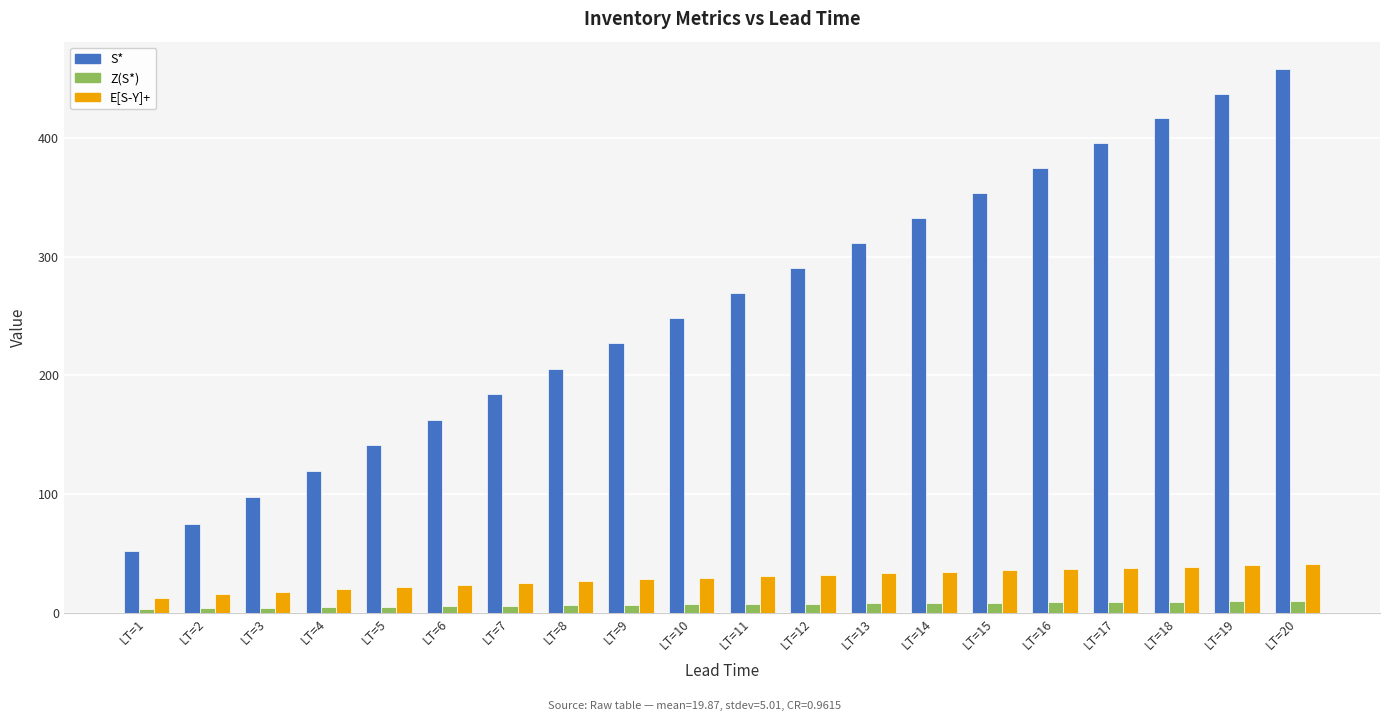

What is the maximum value for E[S-Y]+?

41.0